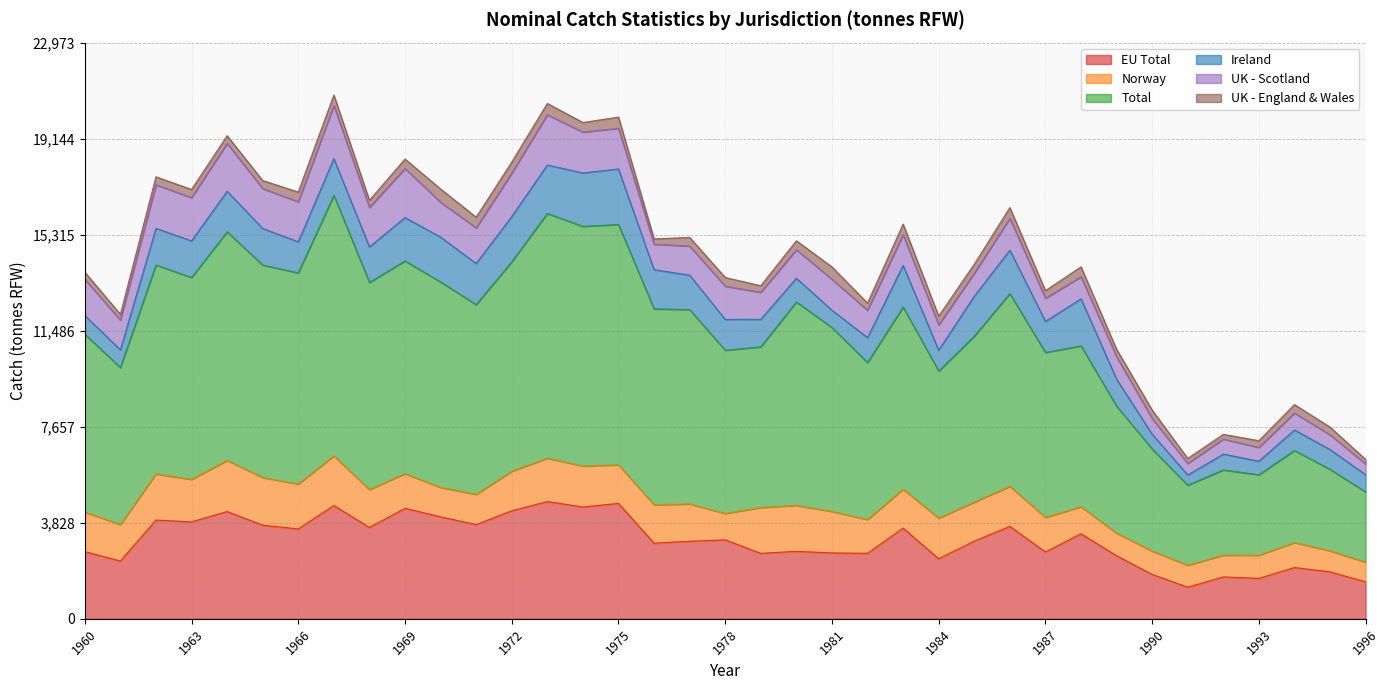

At which category is the sum across all series the highest?

1967